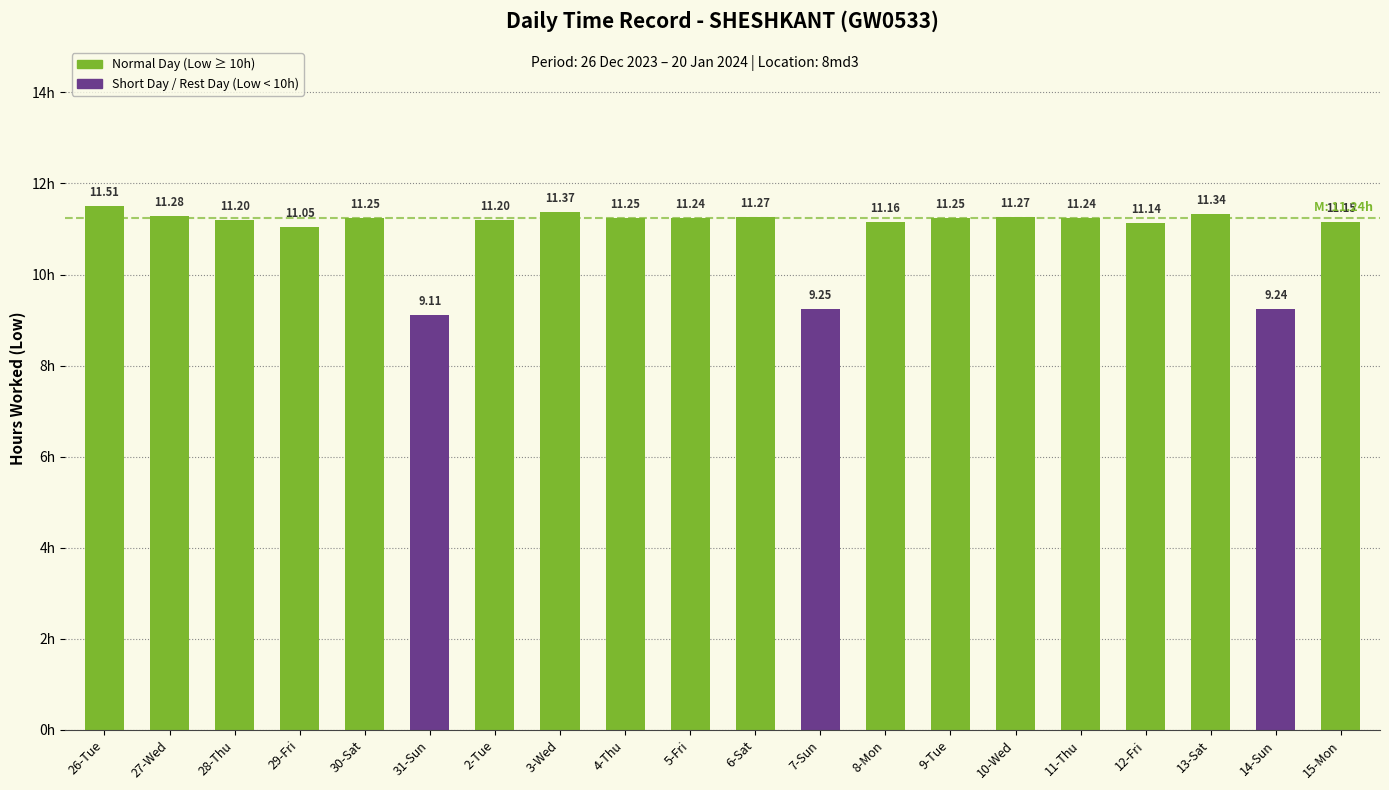

The value at 13-Sat is 4.5. True or false?

False